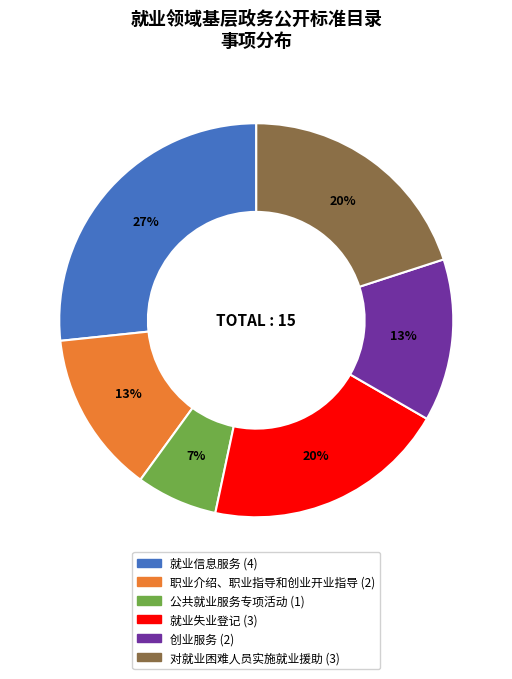

Is there a majority slice in this chart?

No